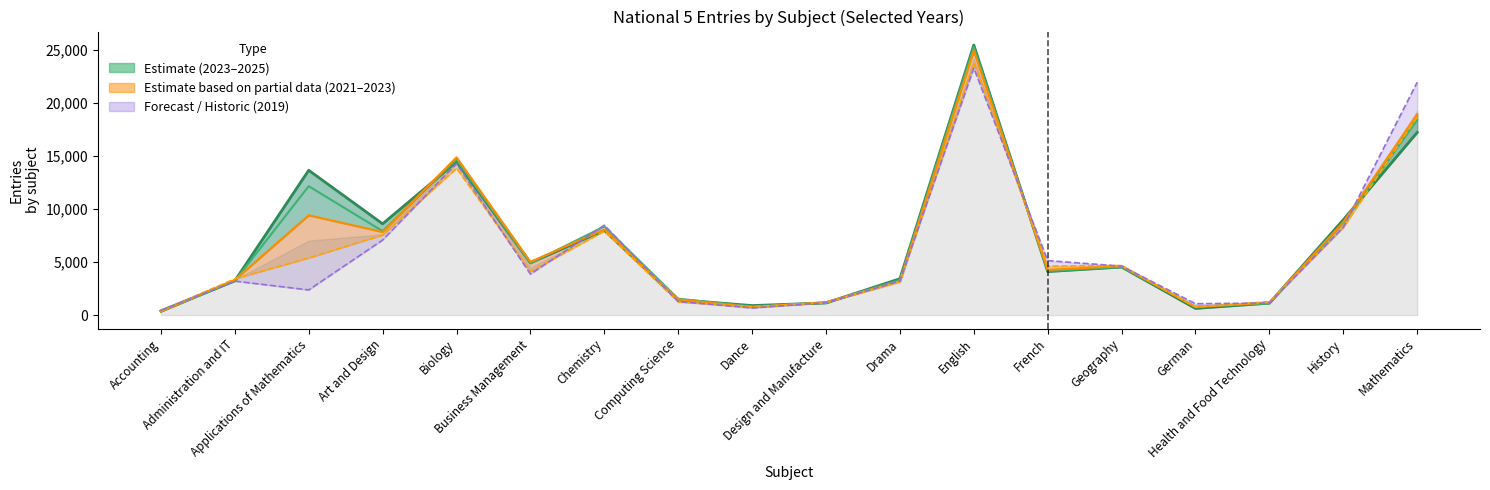

What is the label of the 7th point from the left?

Chemistry